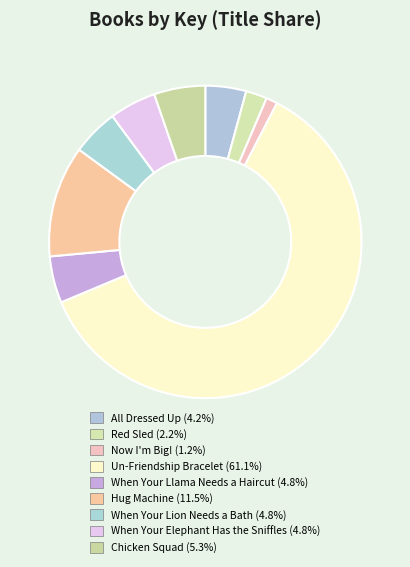

To the nearest percent, what portion does Now I'm Big! represent?

1%